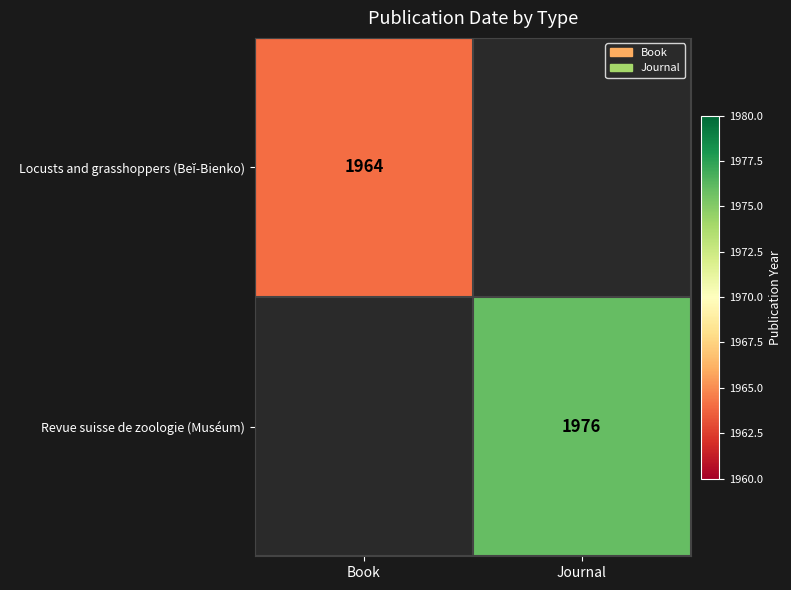

The value of Revue suisse de zoologie (Muséum) at Journal is 879. True or false?

False